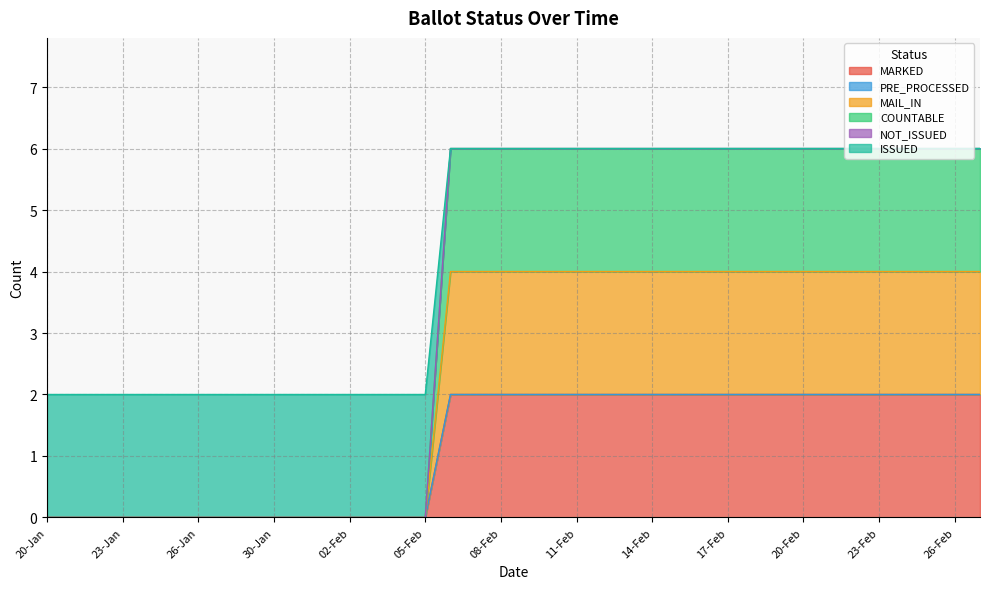

What is the difference between the maximum and minimum values in the COUNTABLE series?

2